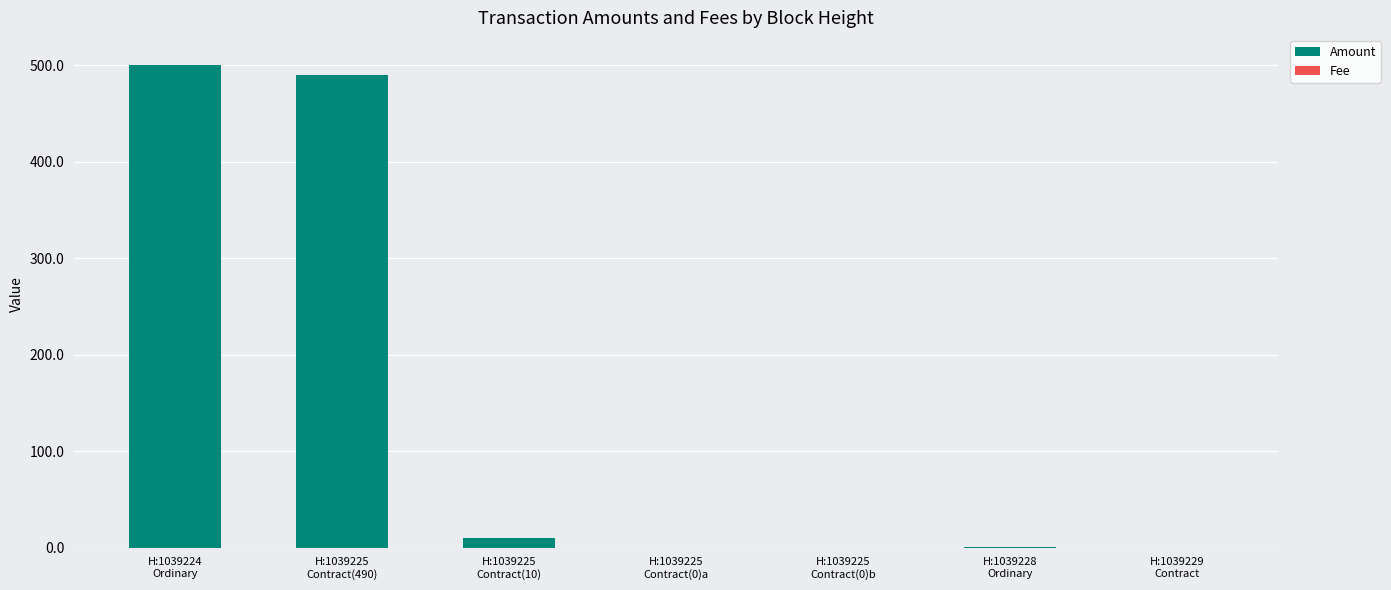

At which category is the sum across all series the highest?

H:1039224
Ordinary